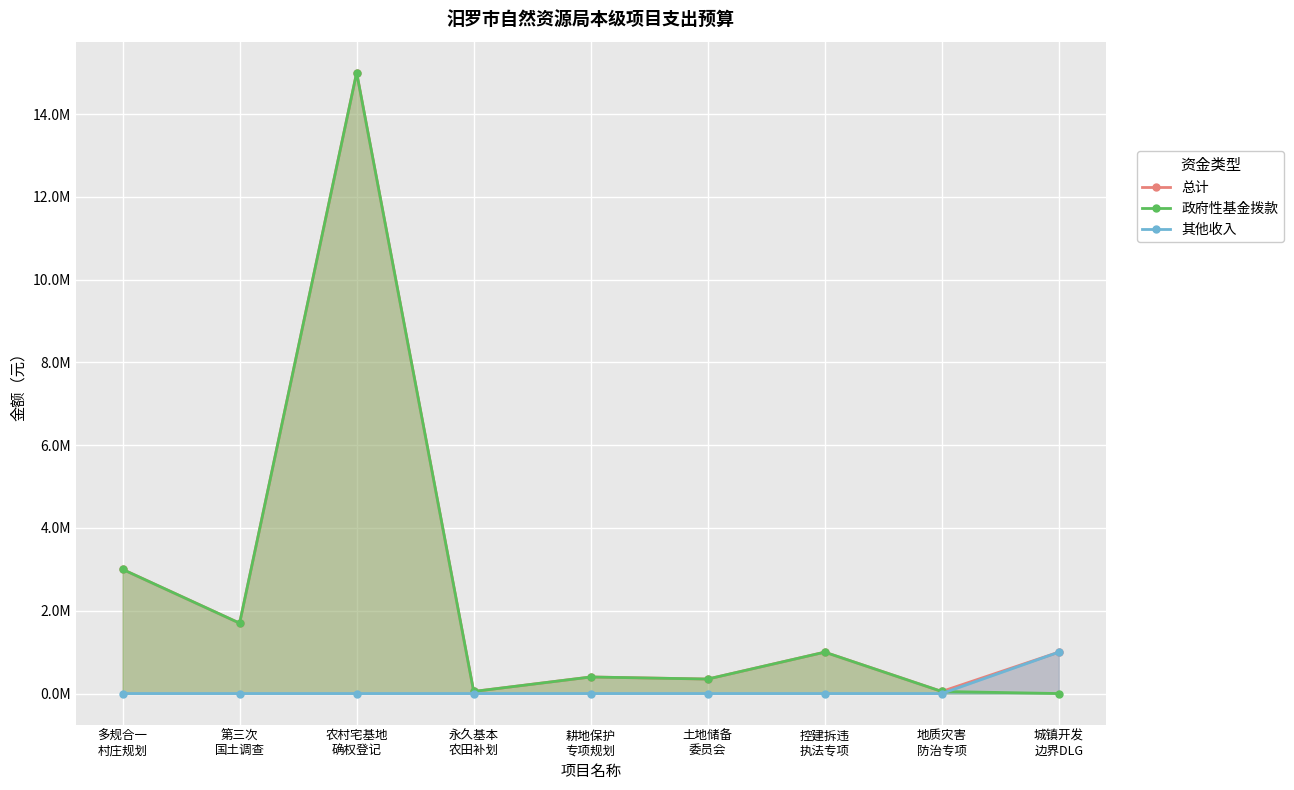

True or false: 总计 and 政府性基金拨款 cross at least once.

False